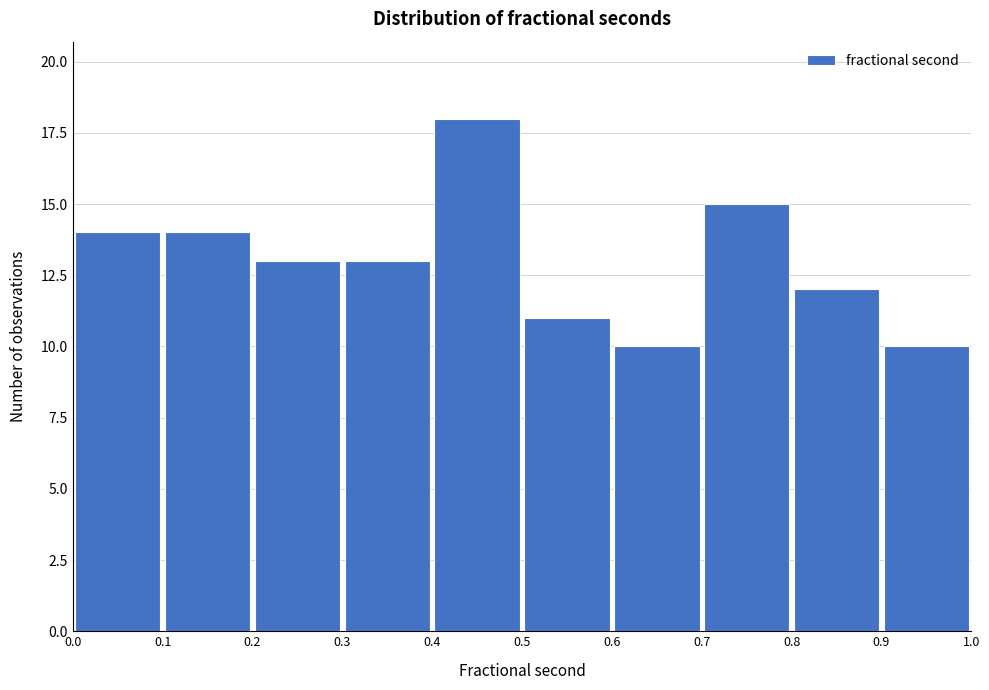

What is the height of the bar covering 0.4 to 0.5 on the x-axis? The values are not printed on the chart, so give them approximately, as read against the axis.

18